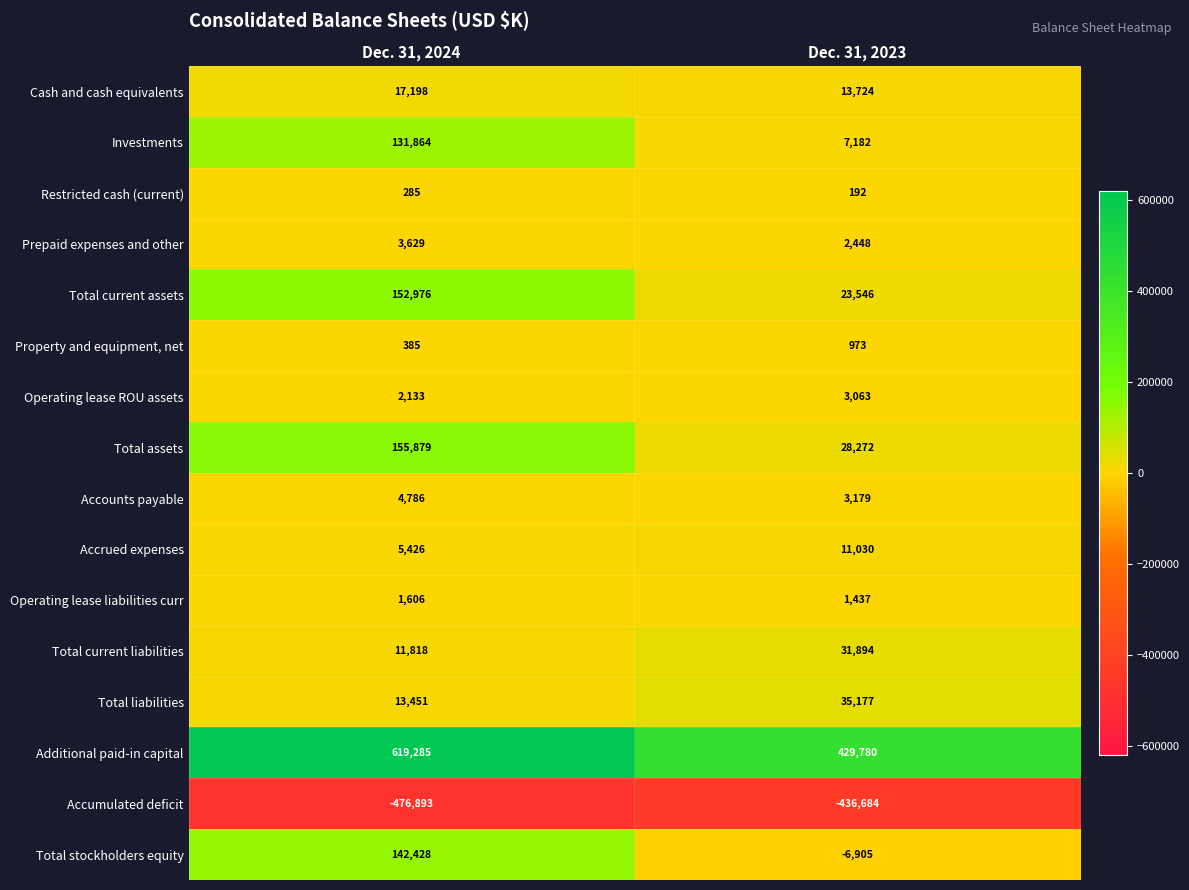

What is the approximate value of Total stockholders equity at Dec. 31, 2023, to the nearest 50?

-6900